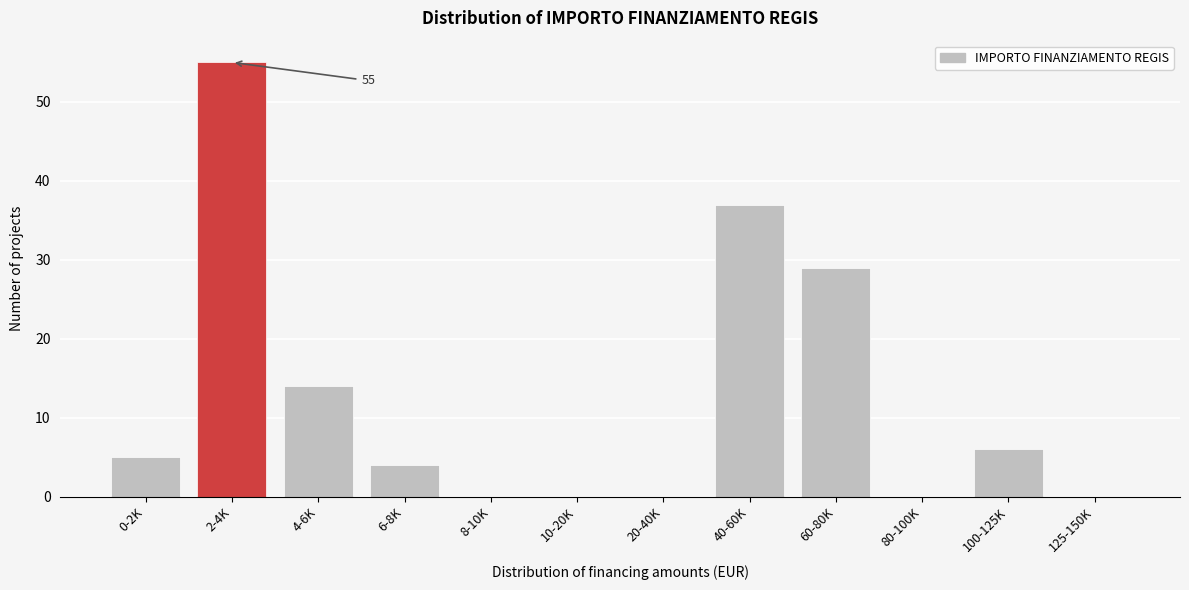

Reading left to right, extract all data points from this chart.

0-2K=5	2-4K=55	4-6K=14	6-8K=4	8-10K=0	10-20K=0	20-40K=0	40-60K=37	60-80K=29	80-100K=0	100-125K=6	125-150K=0